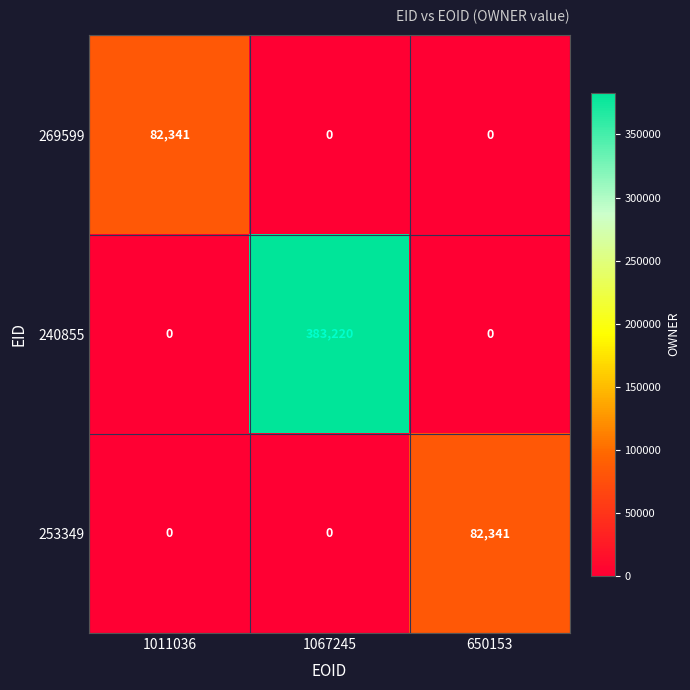

At which category does the chart reach its peak across all series?

1067245